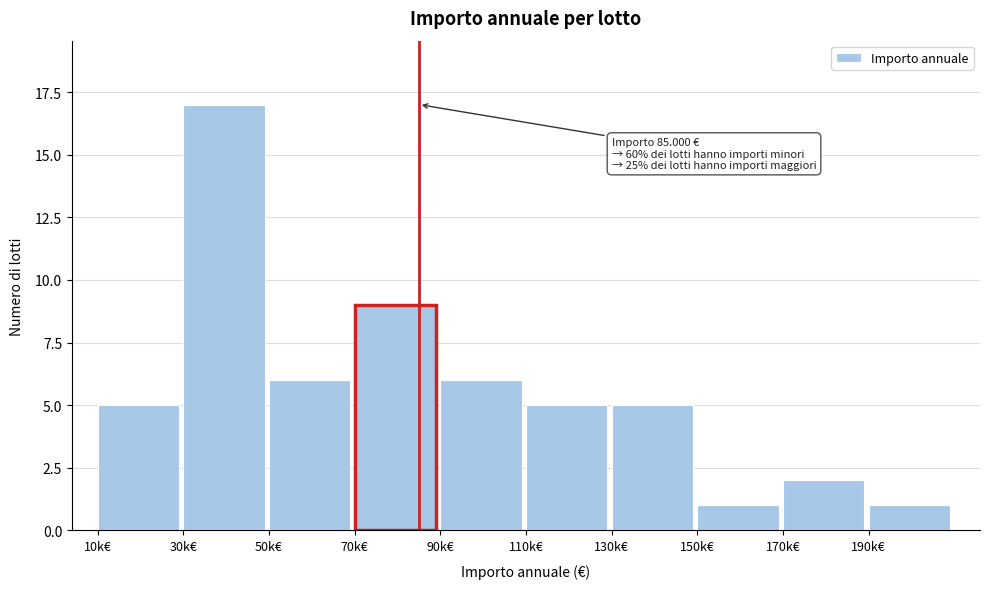

Reading left to right, extract all data points from this chart.

10k€=5	30k€=17	50k€=6	70k€=9	90k€=6	110k€=5	130k€=5	150k€=1	170k€=2	190k€=1